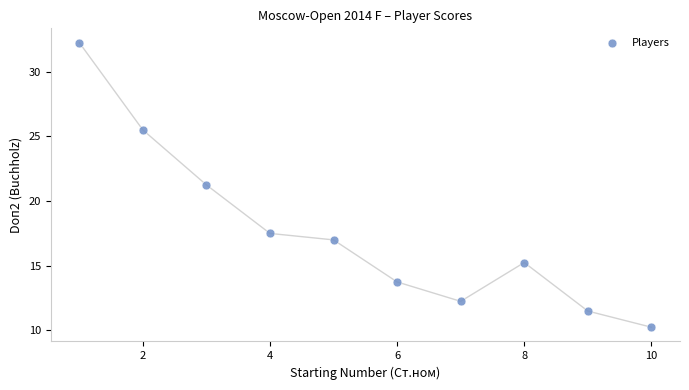

What is the range of Y values (max minus min)?

22.0